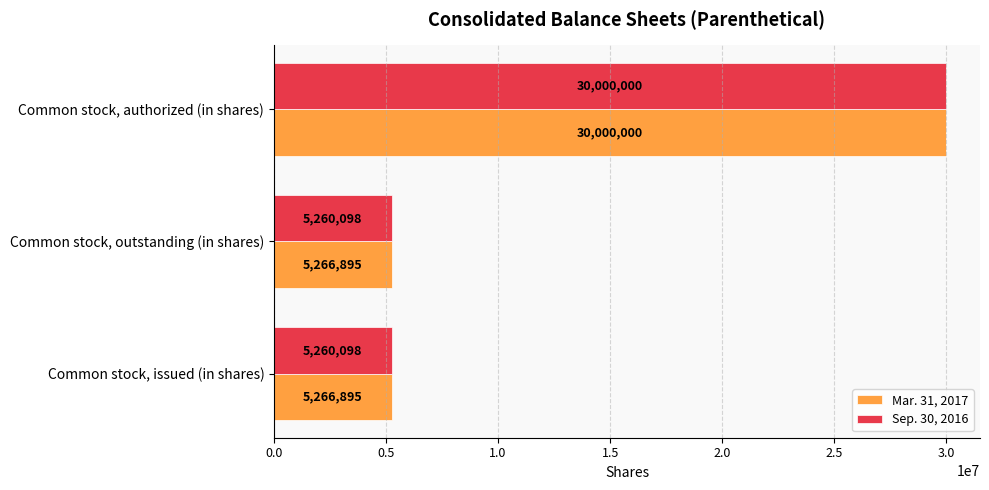

List the series in order of their overall mean, lowest first.

Sep. 30, 2016, Mar. 31, 2017